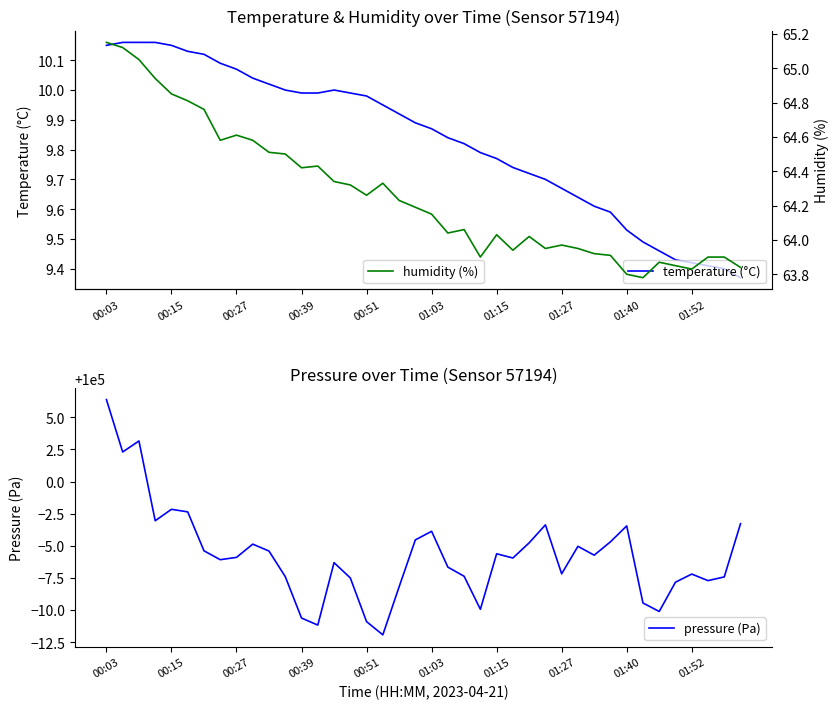

What is the average value of the temperature (°C) series?

9.8